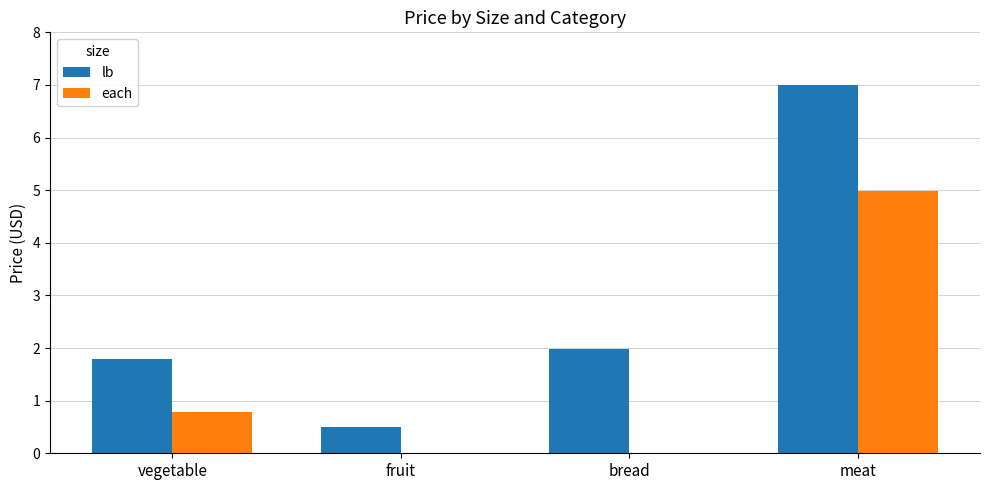

What is the sum of the lb values at vegetable and fruit?

2.3